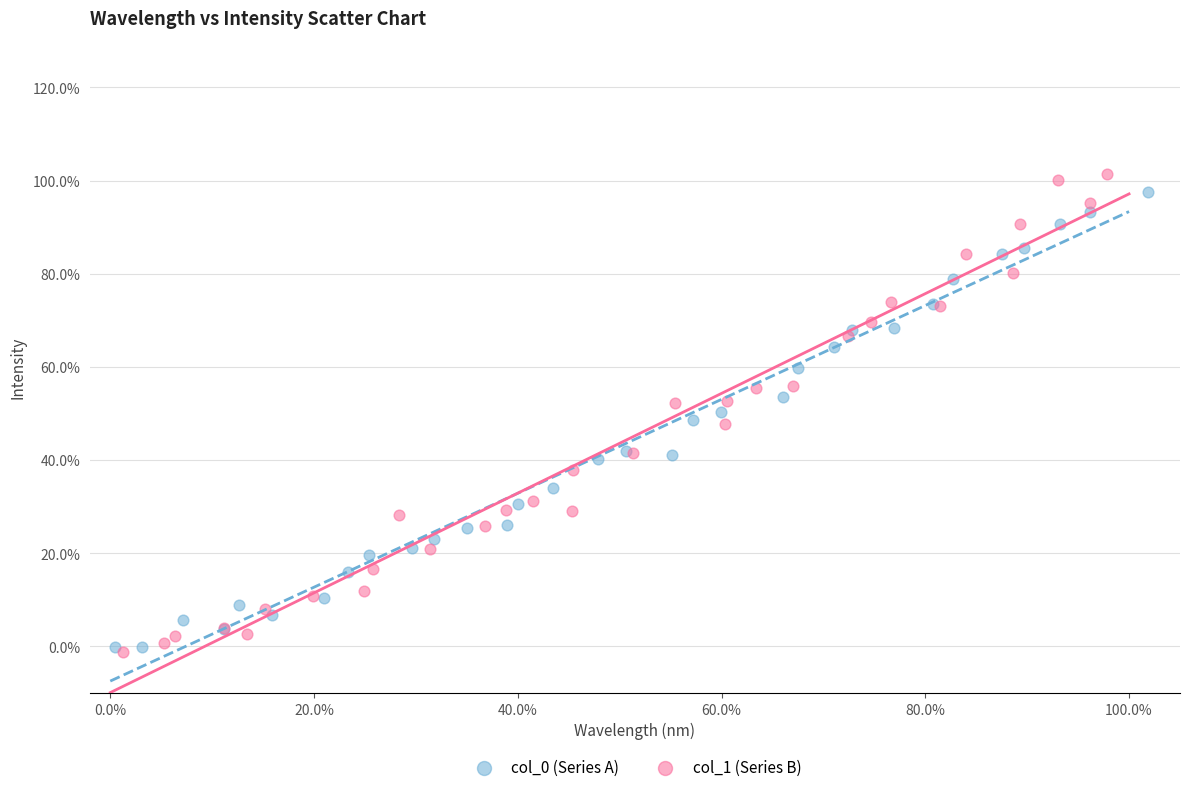

Which series has the largest Y range (max minus min)?

col_1 (Series B)